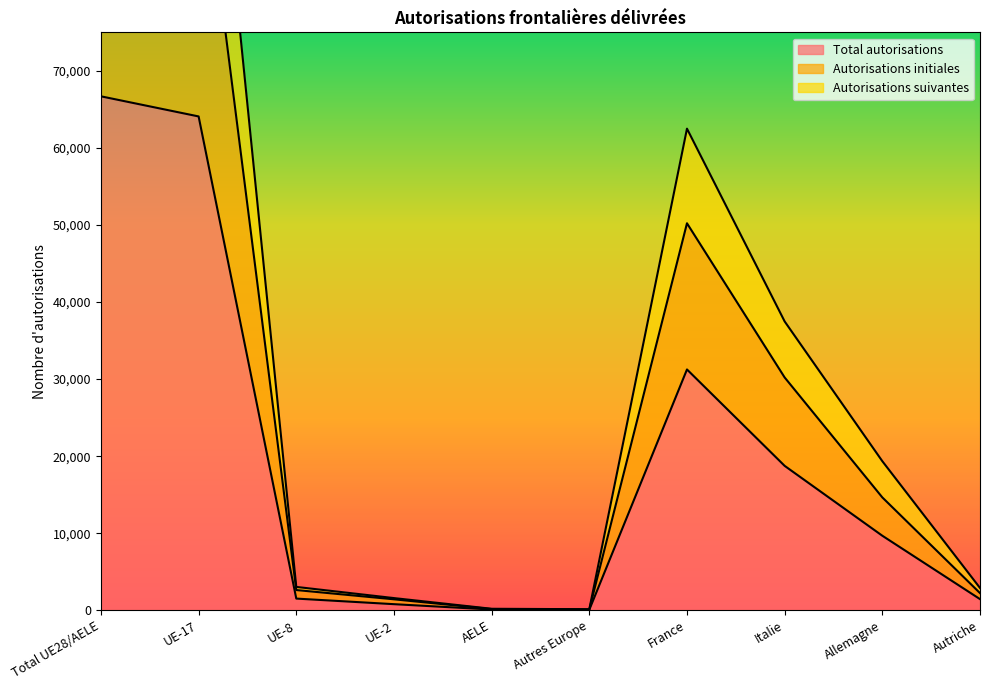

At which category is the sum across all series the highest?

Total UE28/AELE